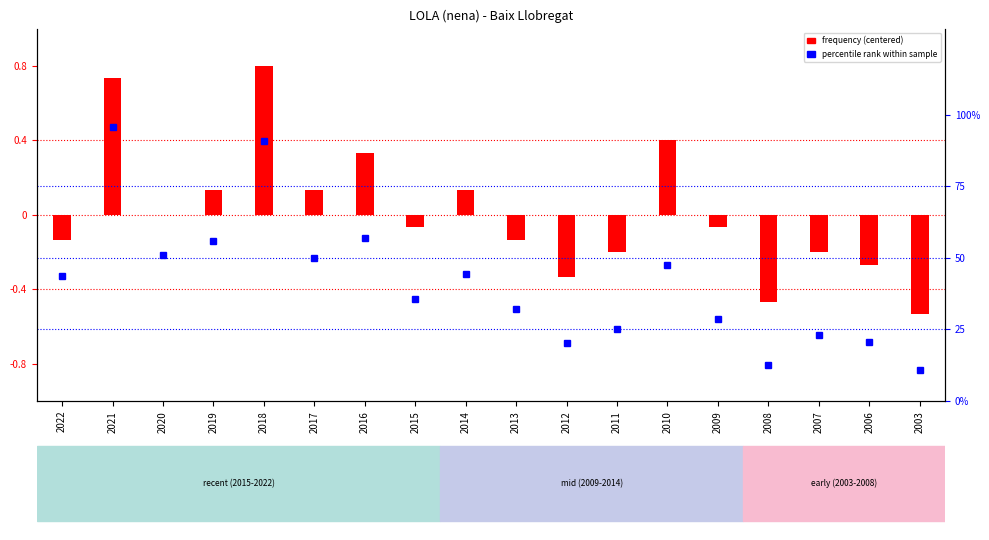

True or false: the data shows 0.2 at 2017.

False